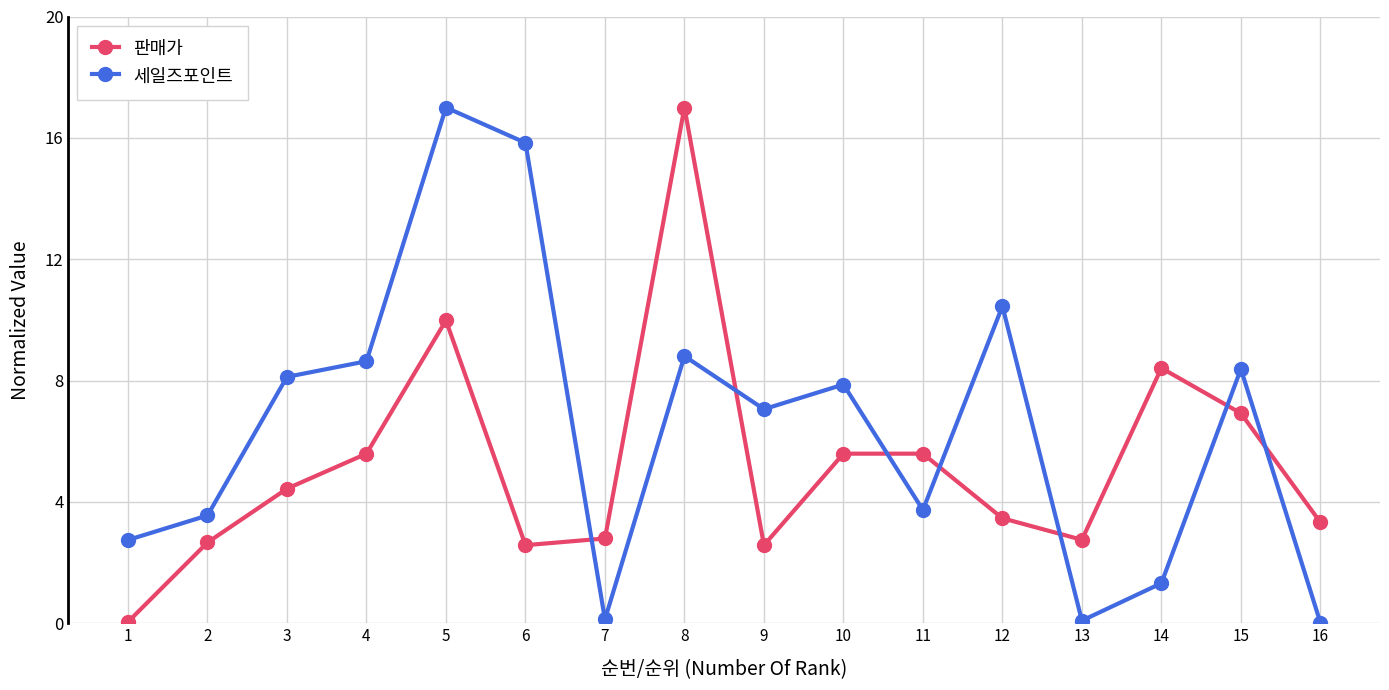

Which category has the highest value in the 판매가 series?

8